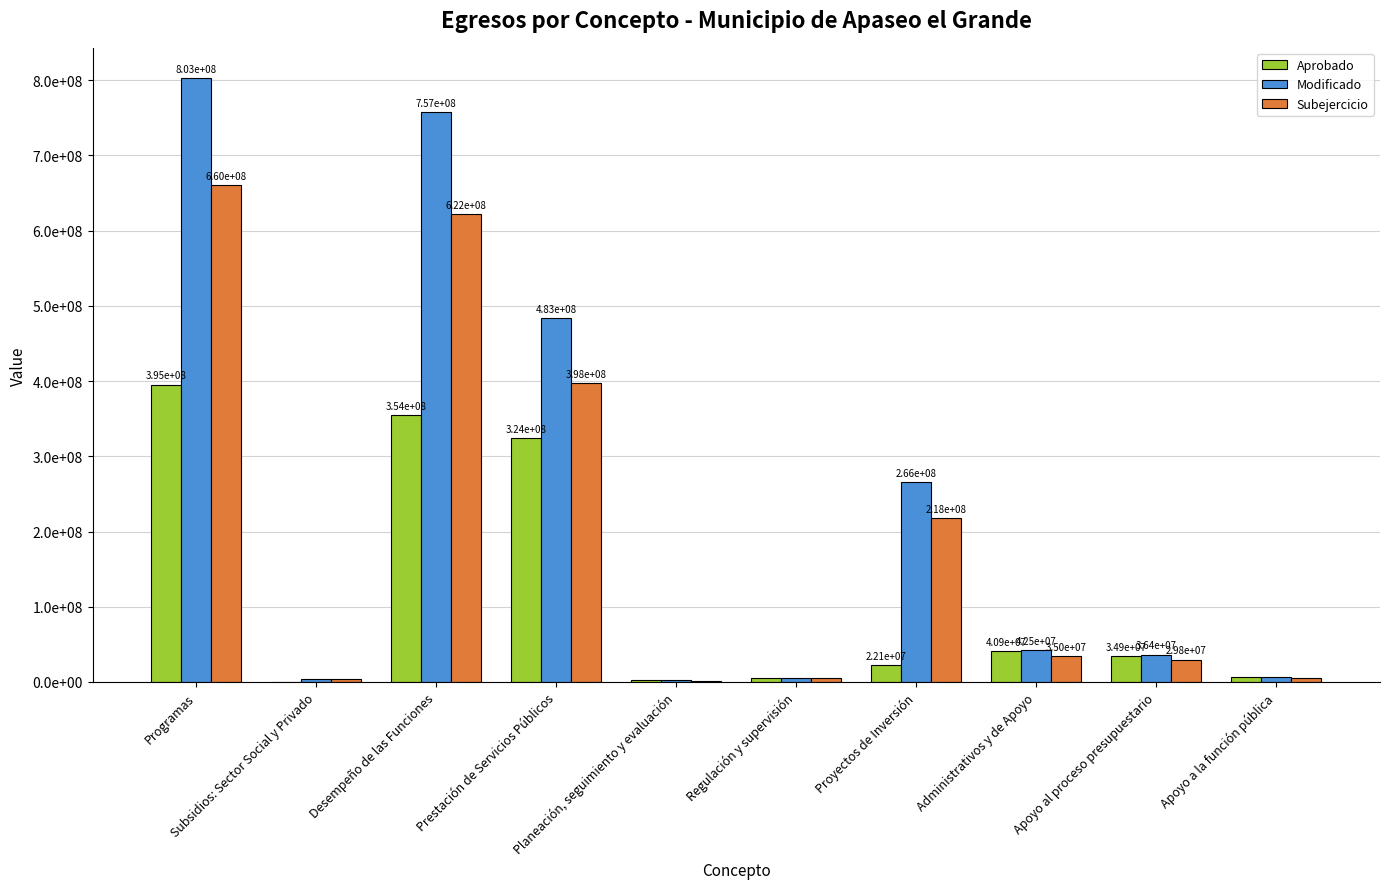

Which series changed the most between Proyectos de Inversión and Apoyo al proceso presupuestario?

Modificado